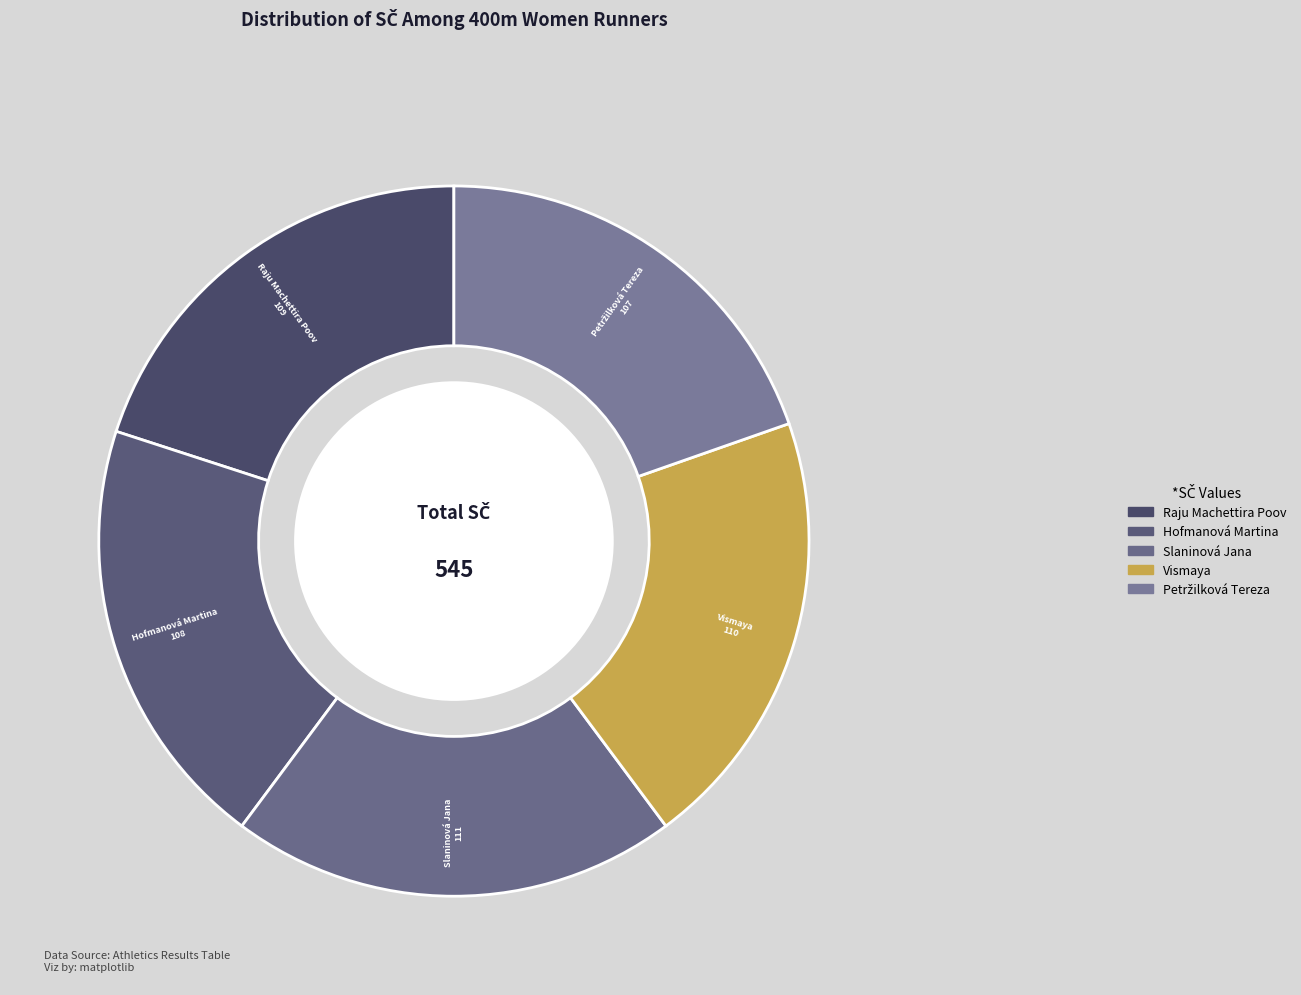

Approximately how many times larger is the value at Vismaya compared to Slaninová Jana?

1.0